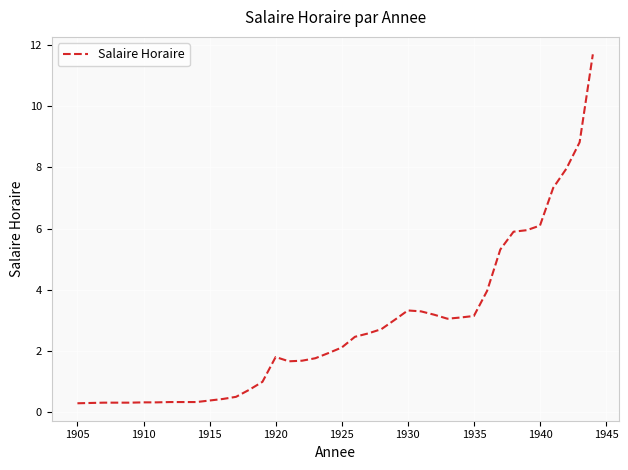

What is the difference between the maximum and minimum values?

11.4